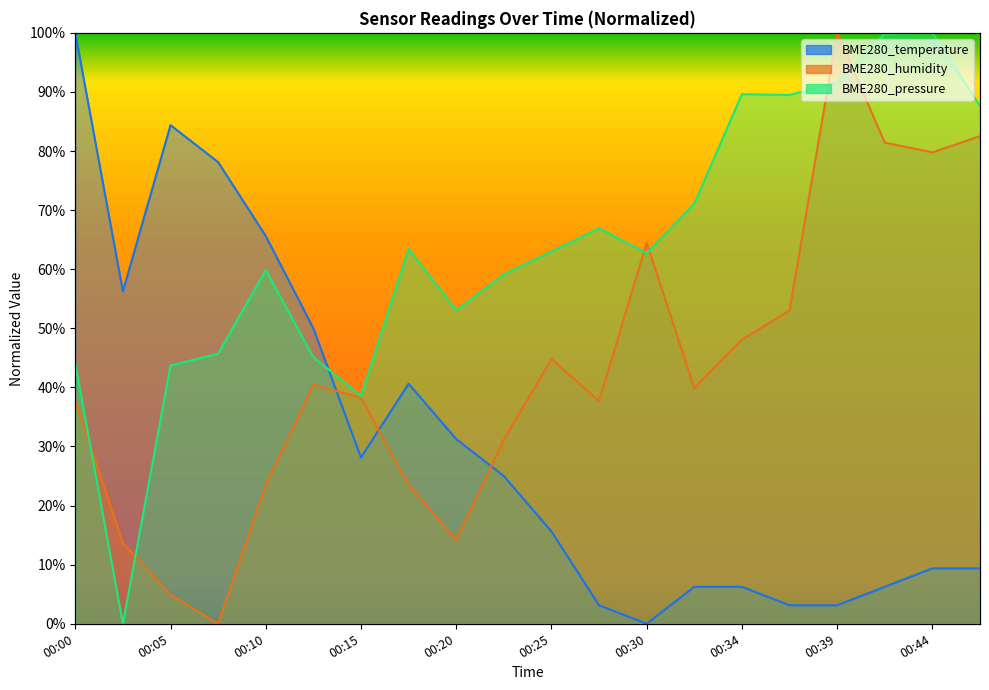

At which label does BME280_humidity reach its minimum?

00:08